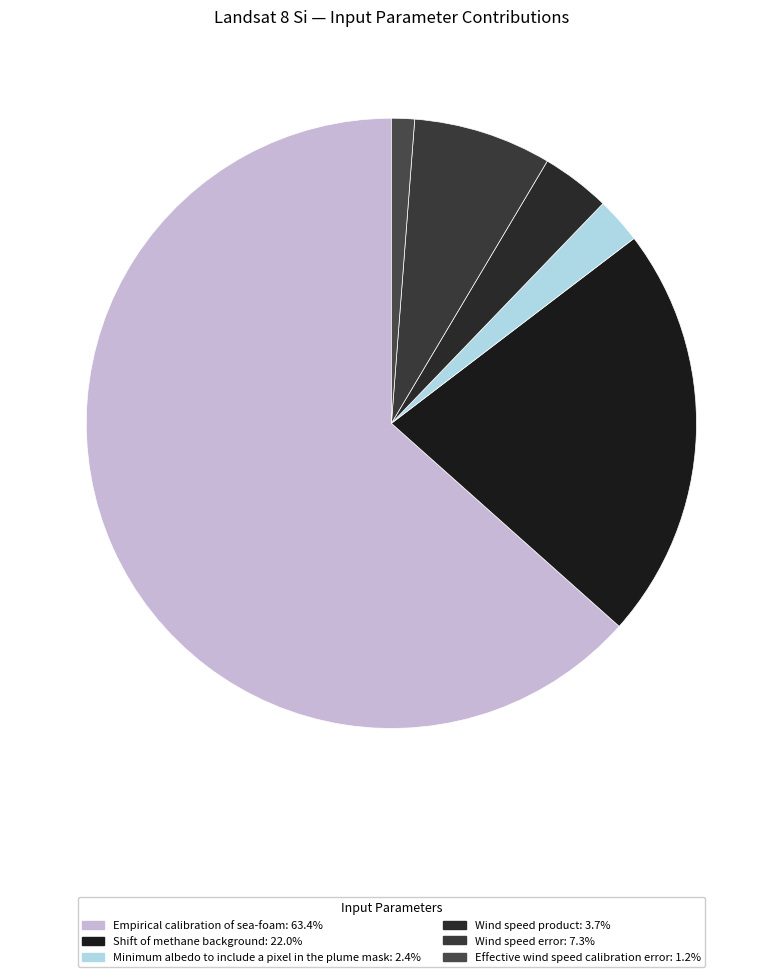

How many segments does this pie chart have?

6